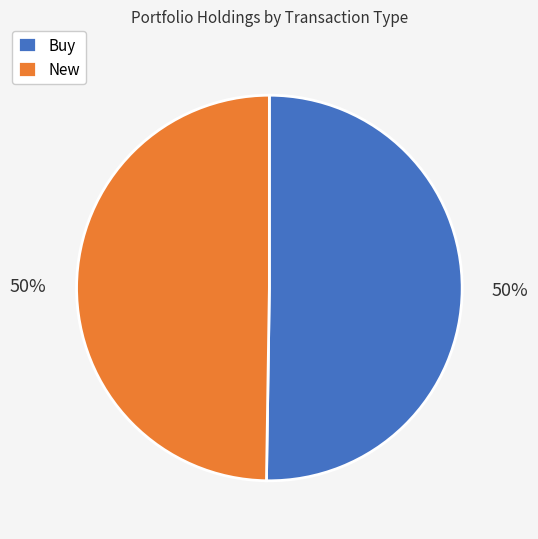

Count the number of slices in the pie.

2